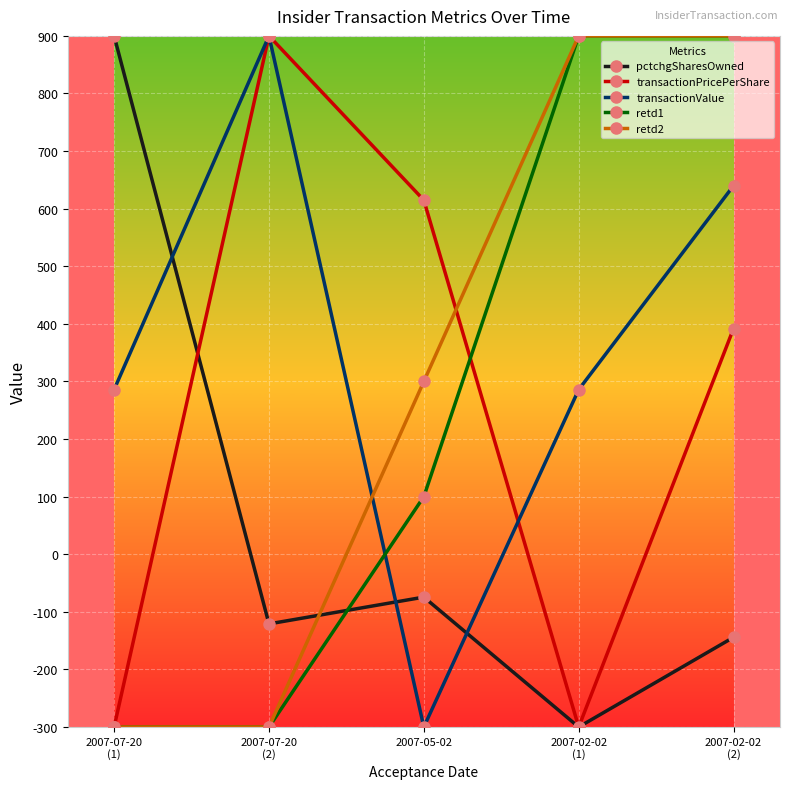

Is the value of pctchgSharesOwned at 2007-07-20
(2) greater than the value of retd1 at 2007-02-02
(2)?

No